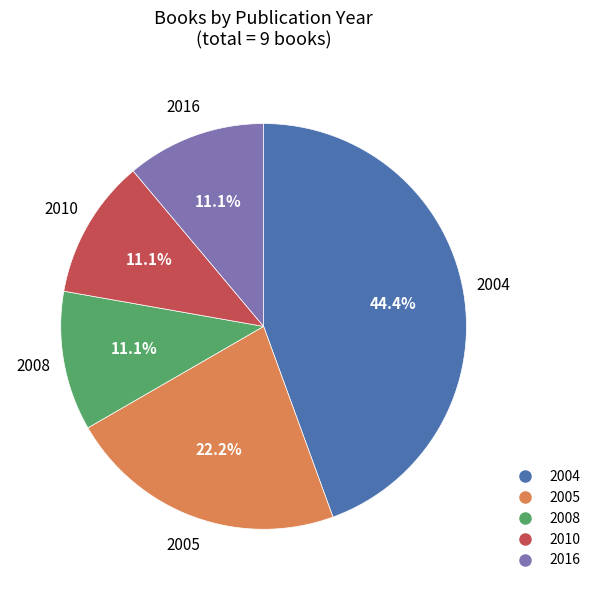

Which category has the biggest portion of the pie?

2004